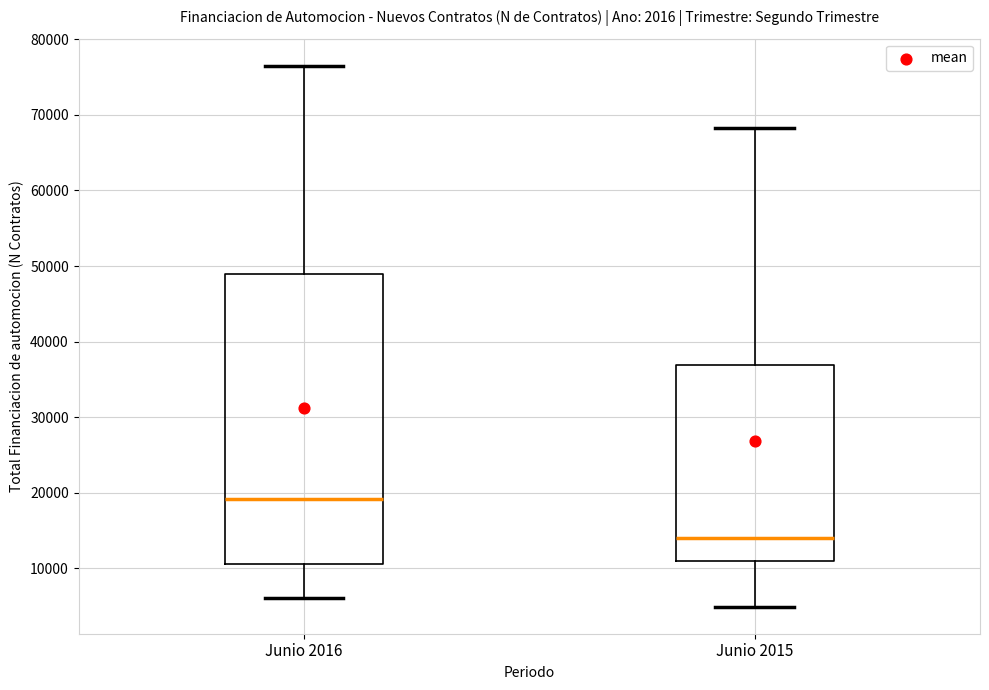

Reading left to right, transcribe this box plot: for each box, give where its median line is, the range the box spans, and where its two whiskers end, as read against the y-axis. The values are not printed on the chart, so give them approximately, as read against the axis.

Junio 2016: median 19000, box 11000 to 49000, whiskers 6000 to 77000
Junio 2015: median 14000, box 11000 to 37000, whiskers 5000 to 68000